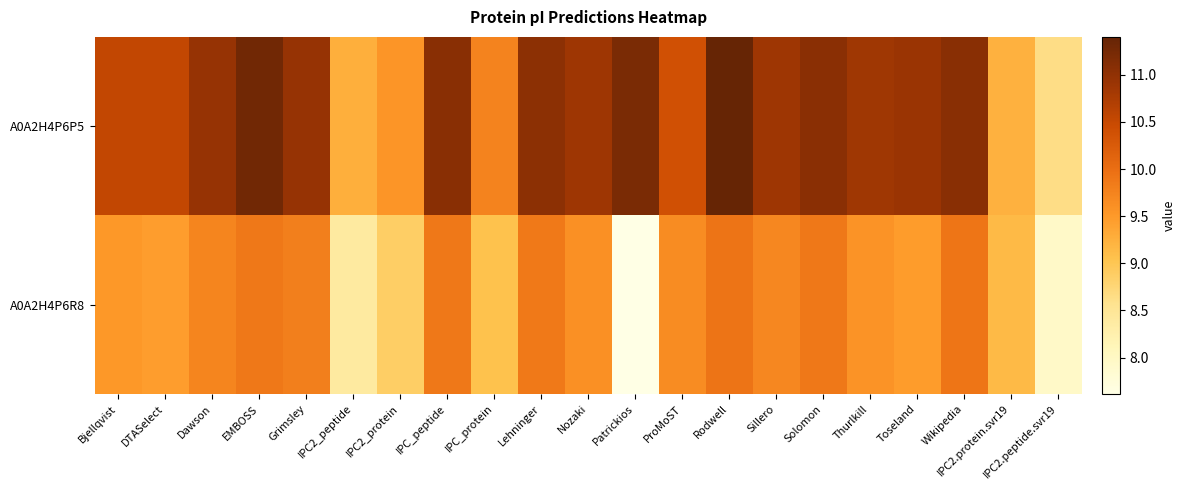

Which series has the largest range (max minus min)?

A0A2H4P6P5